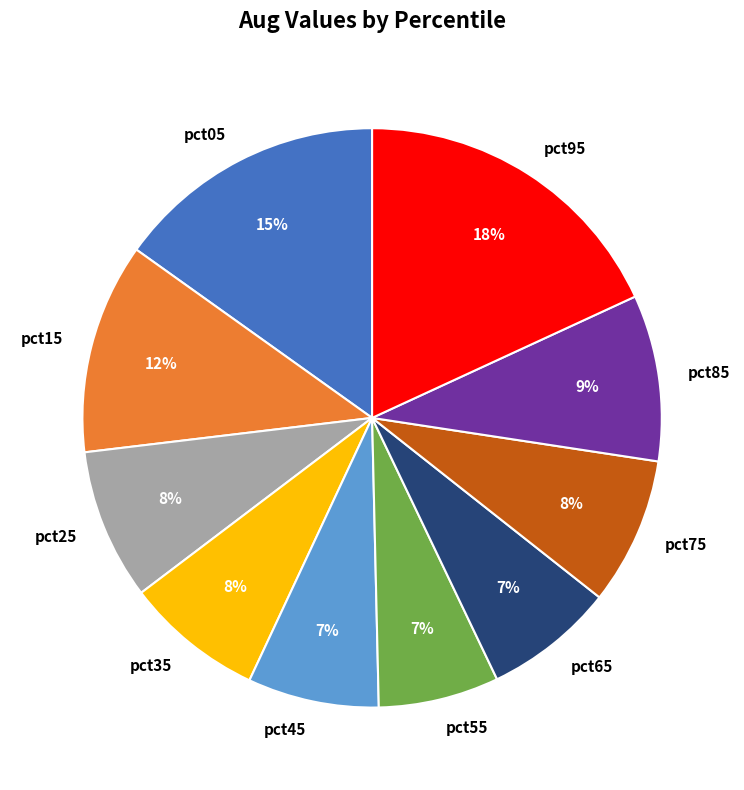

How many slices are in this pie chart?

10